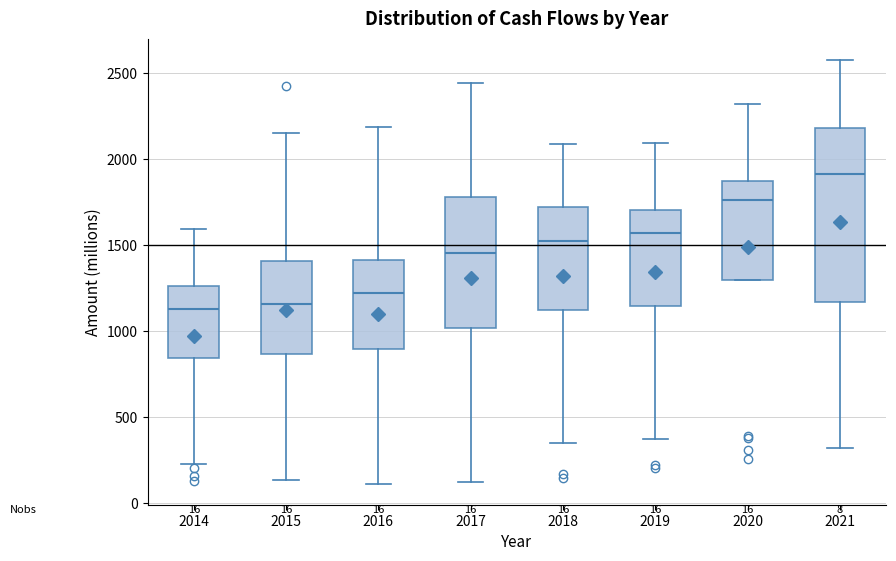

Comparing the boxes themselves (not the whiskers), which one is the tallest?

2021